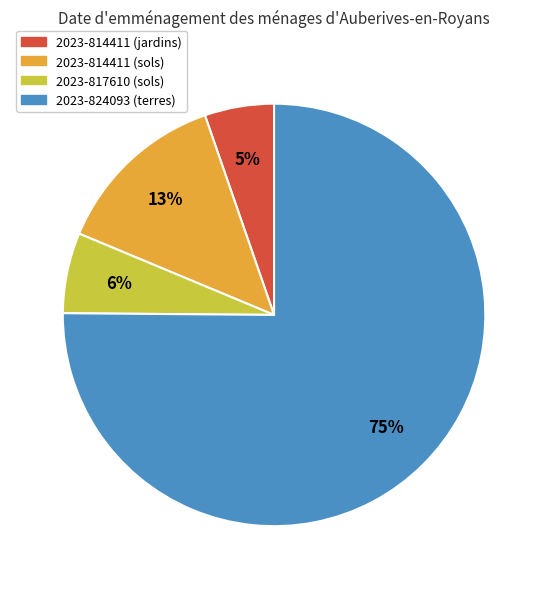

Is it true that 2023-824093 (terres) is 86% of the pie?

False